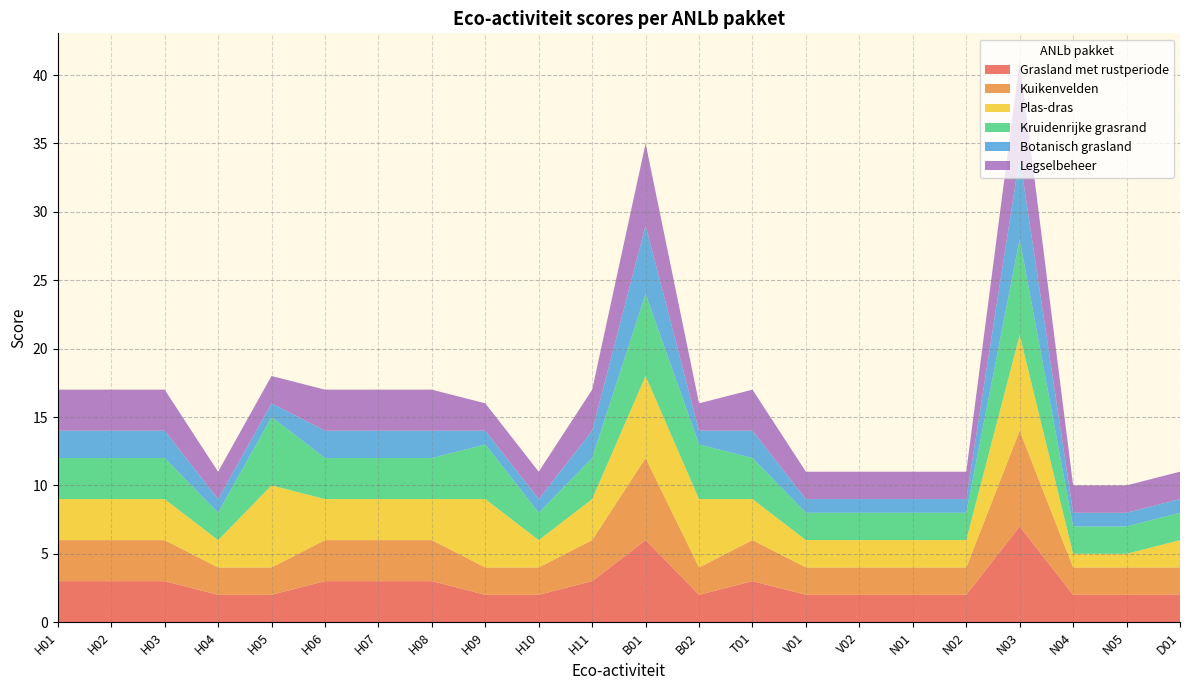

Reading left to right, extract all data points from this chart.

Grasland met rustperiode: 3	3	3	2	2	3	3	3	2	2	3	6	2	3	2	2	2	2	7	2	2	2
Kuikenvelden: 3	3	3	2	2	3	3	3	2	2	3	6	2	3	2	2	2	2	7	2	2	2
Plas-dras: 3	3	3	2	6	3	3	3	5	2	3	6	5	3	2	2	2	2	7	1	1	2
Kruidenrijke grasrand: 3	3	3	2	5	3	3	3	4	2	3	6	4	3	2	2	2	2	7	2	2	2
Botanisch grasland: 2	2	2	1	1	2	2	2	1	1	2	5	1	2	1	1	1	1	6	1	1	1
Legselbeheer: 3	3	3	2	2	3	3	3	2	2	3	6	2	3	2	2	2	2	7	2	2	2